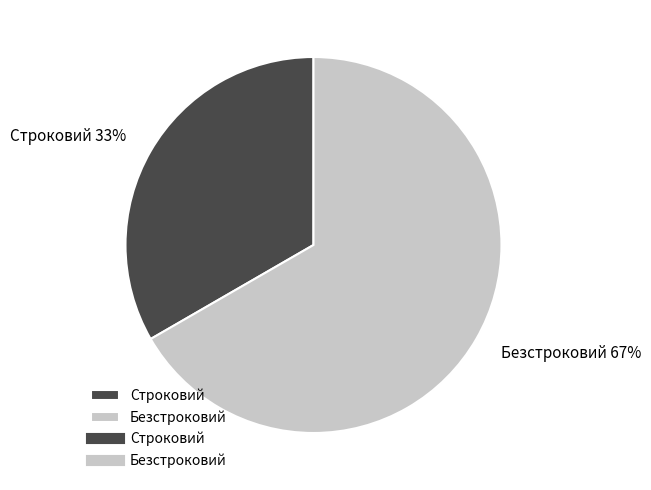

Between Строковий and Безстроковий, which is larger?

Безстроковий